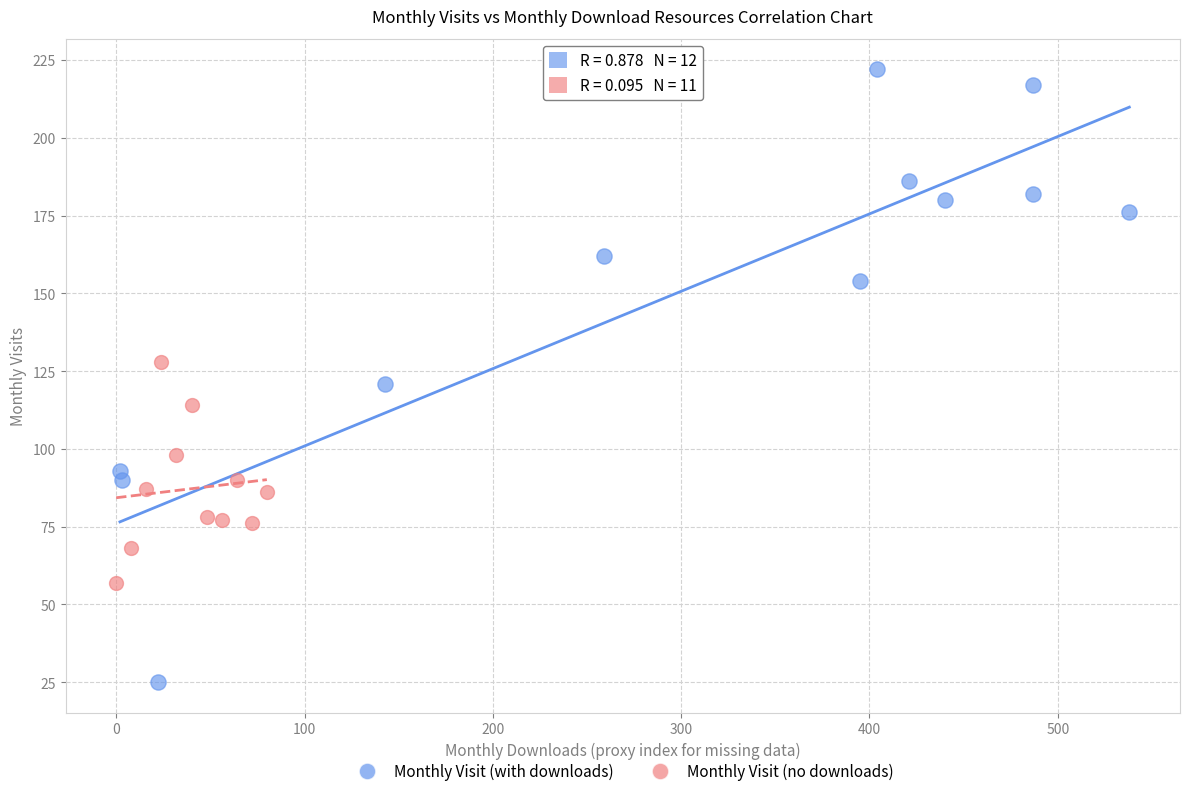

Which series reaches the minimum Y coordinate?

Monthly Visit (with downloads)